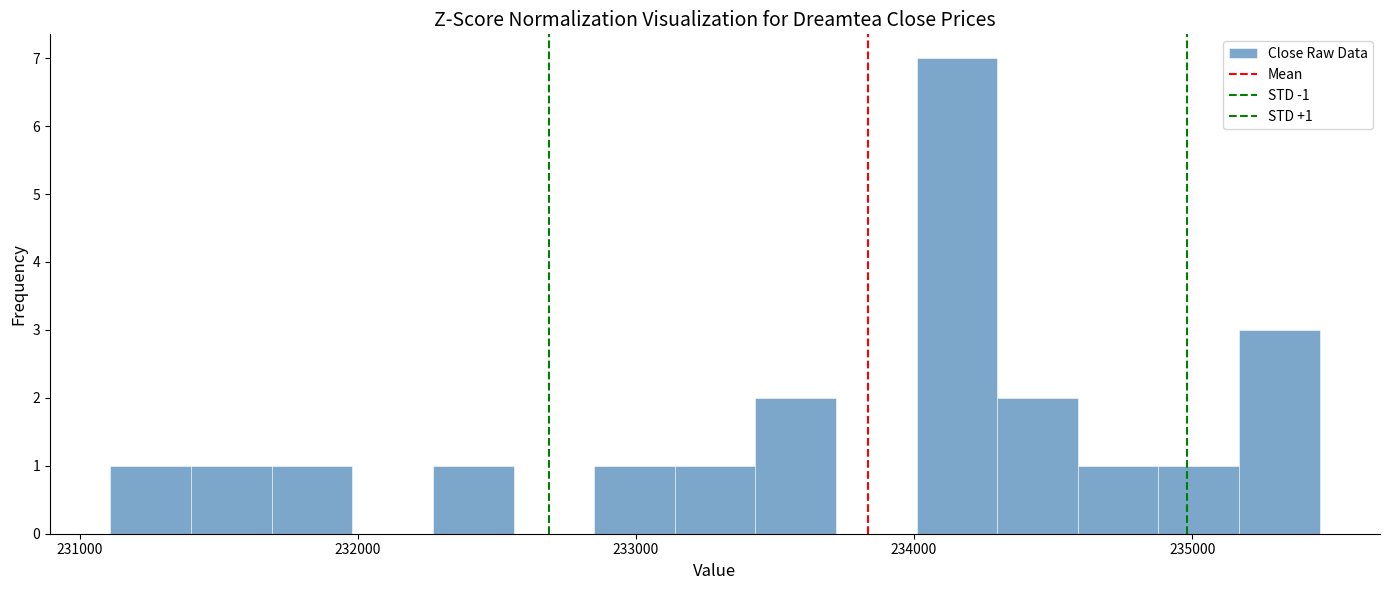

Around what value on the x-axis is the tallest bar? Give the approximate position of its centre, as read against the axis.

234200